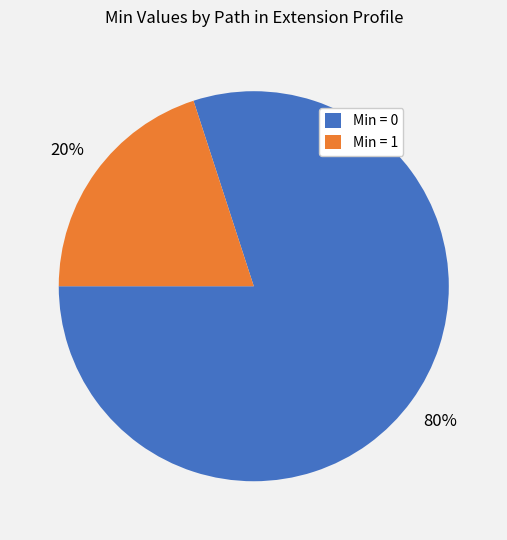

Between Min = 1 and Min = 0, which is larger?

Min = 0